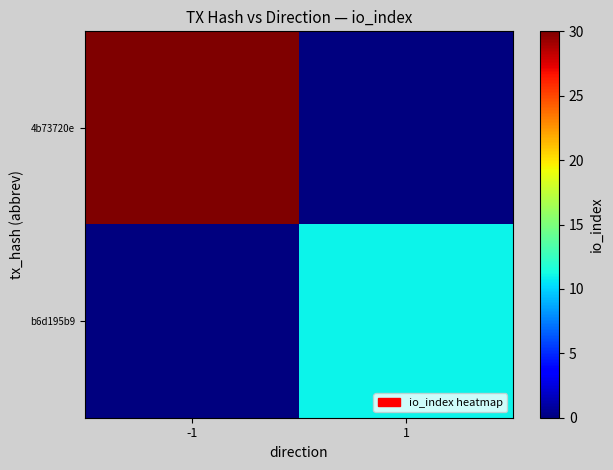

Which series has the largest range (max minus min)?

4b73720e